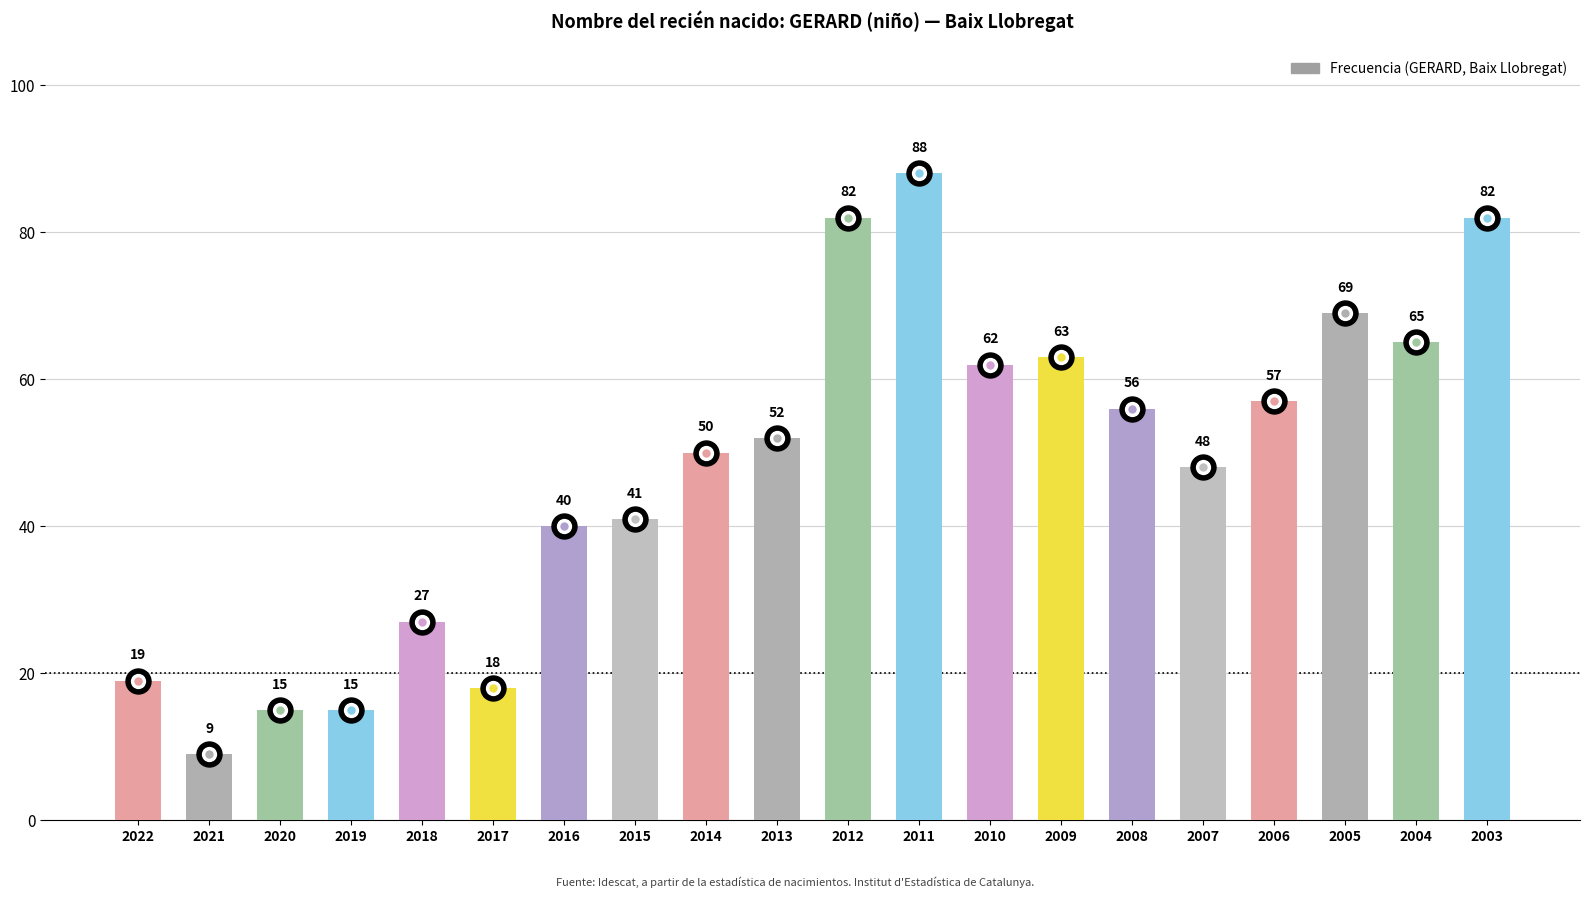

Where is the data nearest to the value 48?

2007